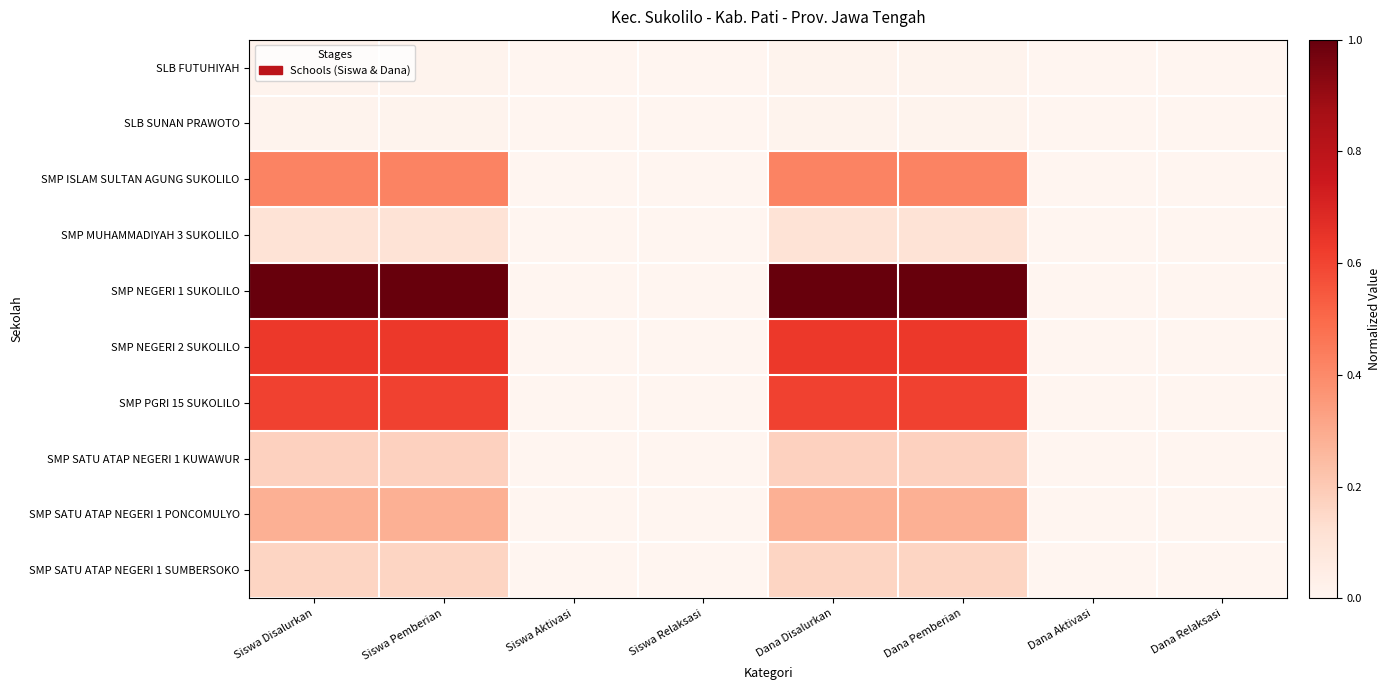

Which category has the highest value across all series?

Siswa Disalurkan